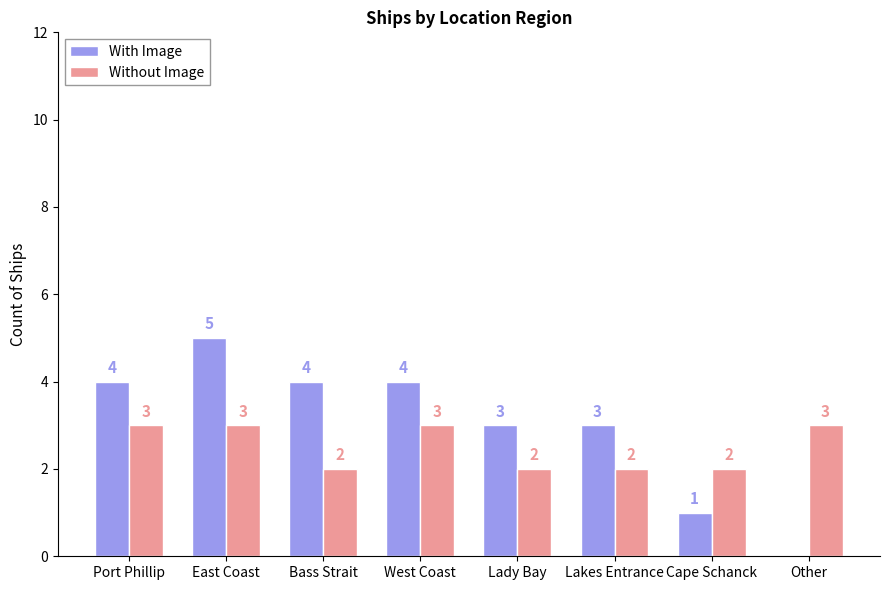

What is the maximum value shown in the chart?

5